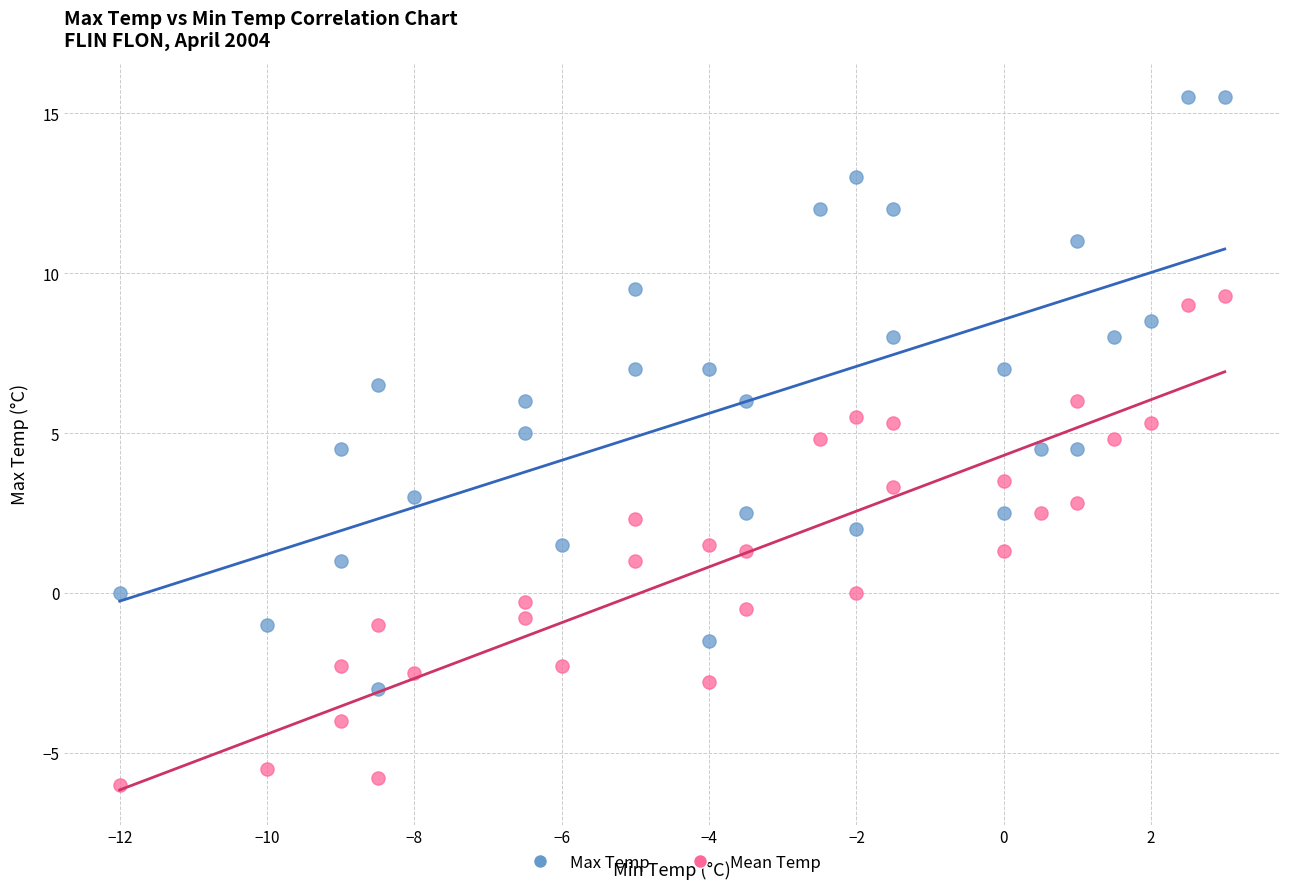

Across all data points, what is the range of Y values (max minus min)?

21.5